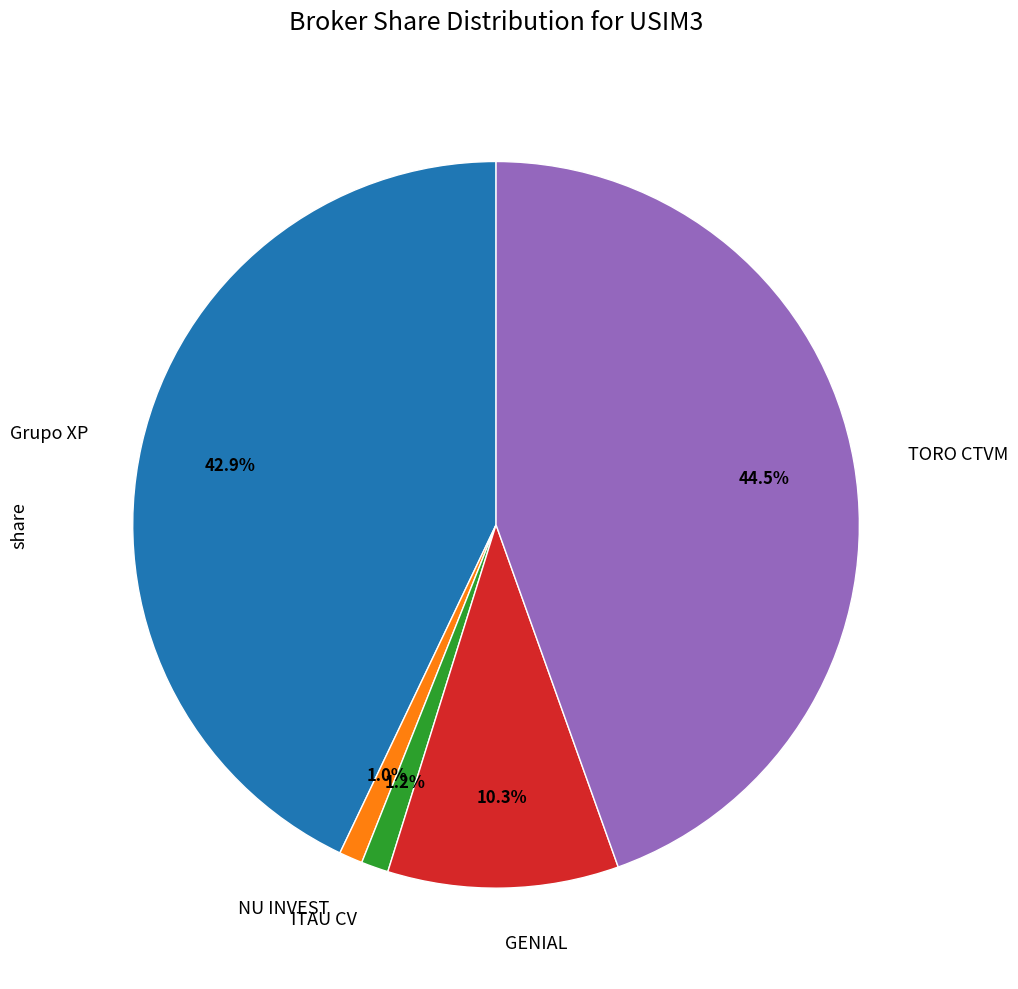

Count the number of slices in the pie.

5